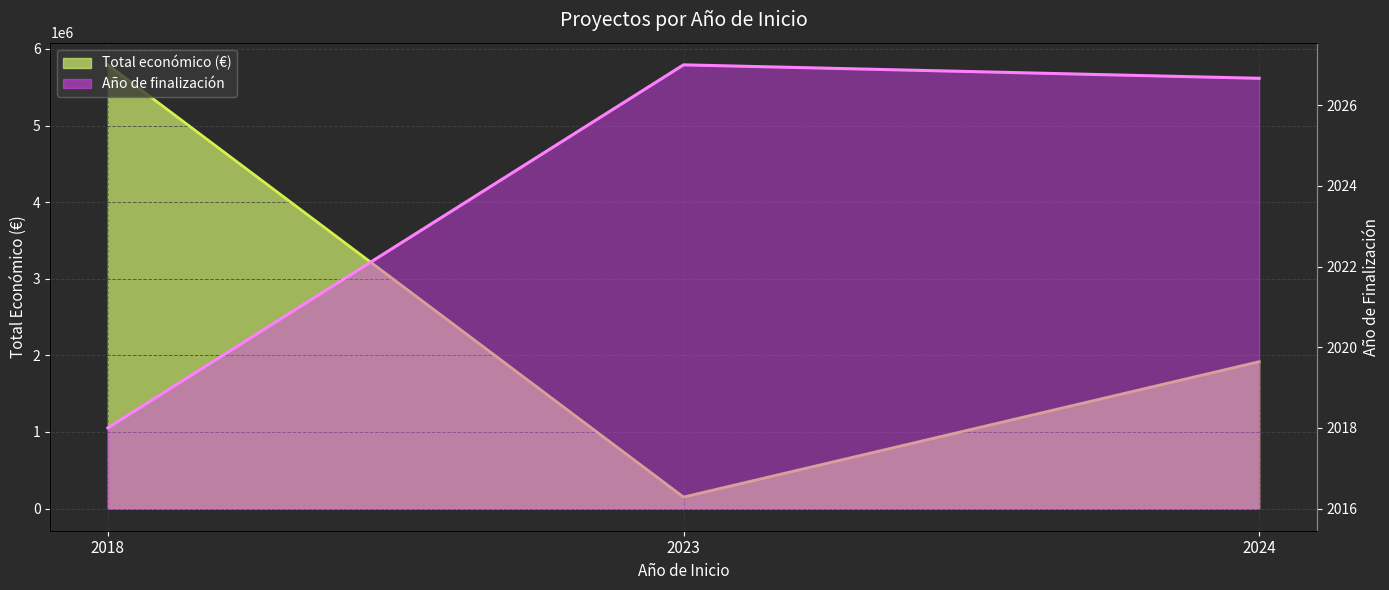

Reading left to right, list all the values displayed in this chart.

Total económico (€) line: 5792221.0	150000.0	1917245.0
Año de finalización line: 2018.0	2027.0	2026.7